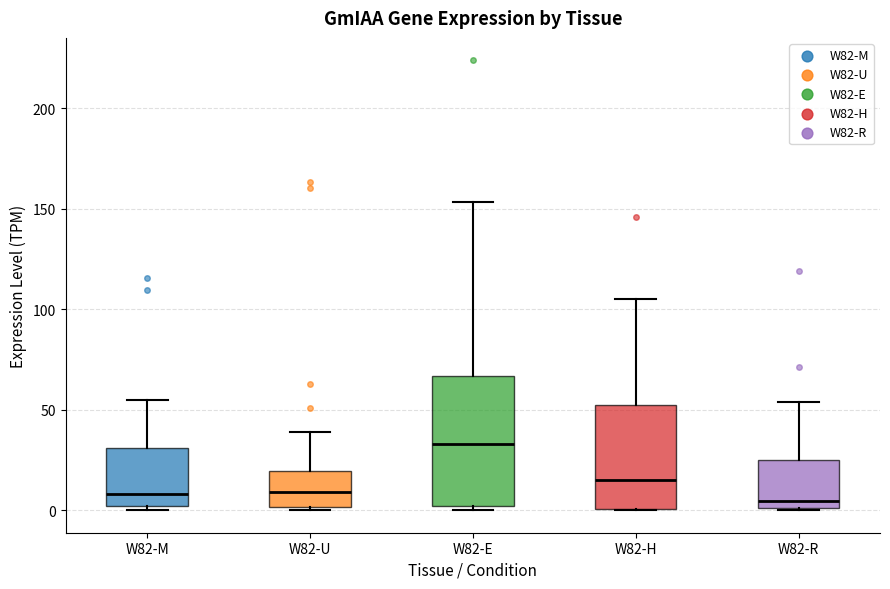

Where does the upper whisker of the box for W82-M end on the y-axis? The values are not printed on the chart, so give them approximately, as read against the axis.

55